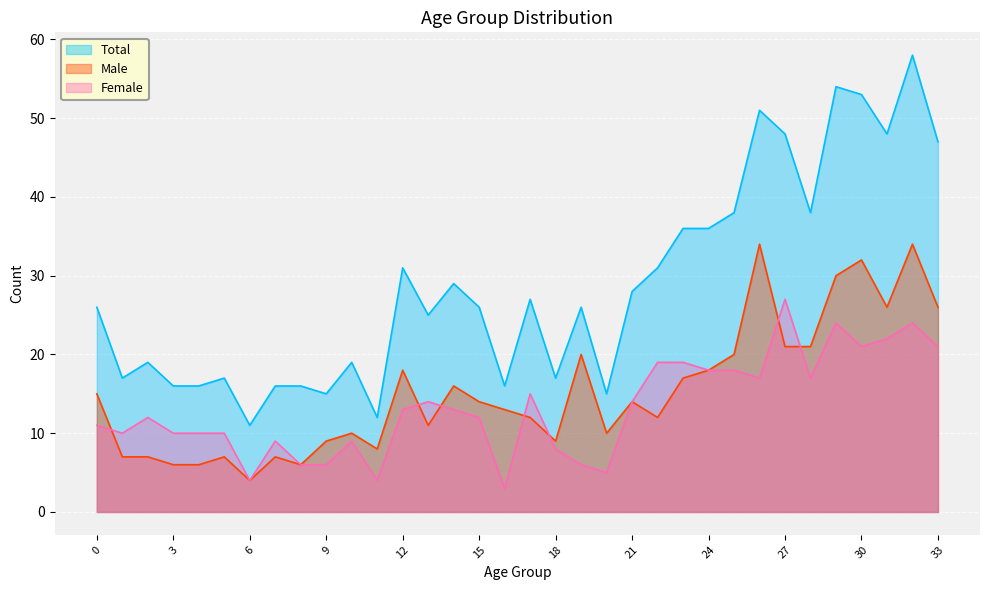

Which series changed the most between 12 and 29?

Total